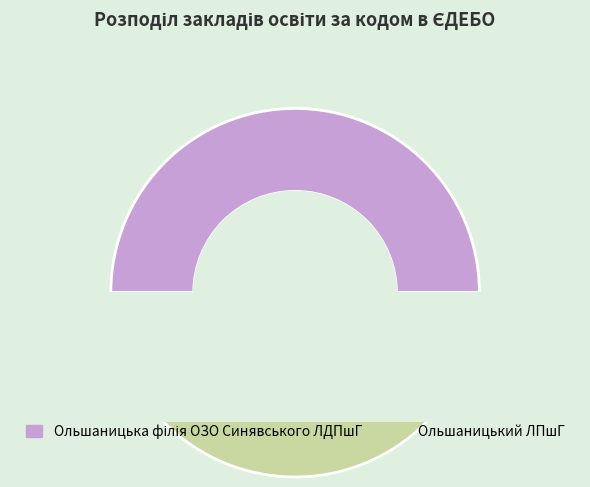

Rank the categories by value from lowest to highest.

Ольшаницька філія ОЗО Синявського ЛДПшГ, Ольшаницький ЛПшГ